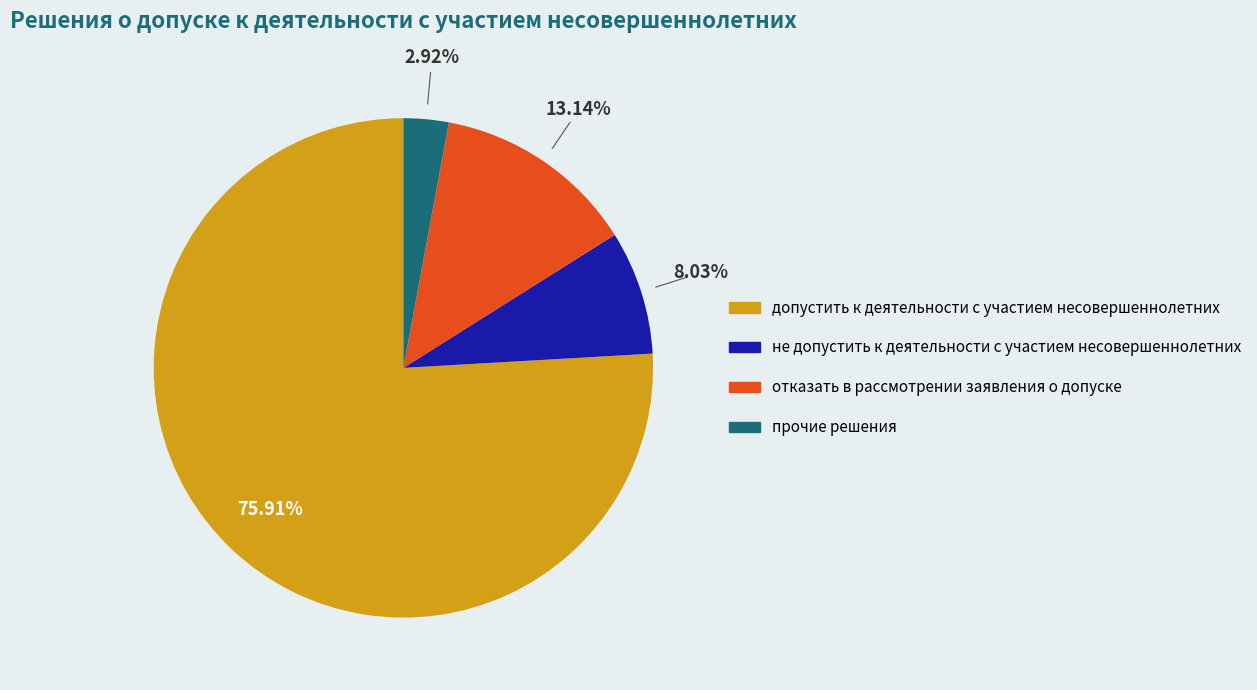

Which category accounts for the majority?

допустить к деятельности с участием несовершеннолетних